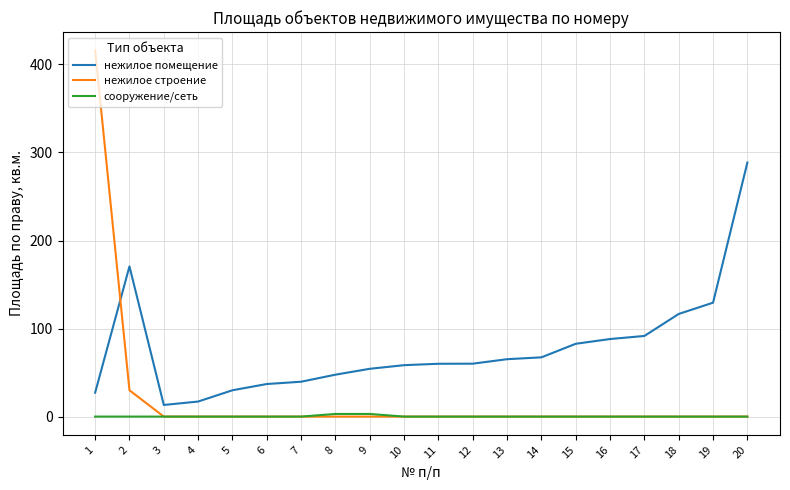

True or false: нежилое помещение and сооружение/сеть cross at least once.

False